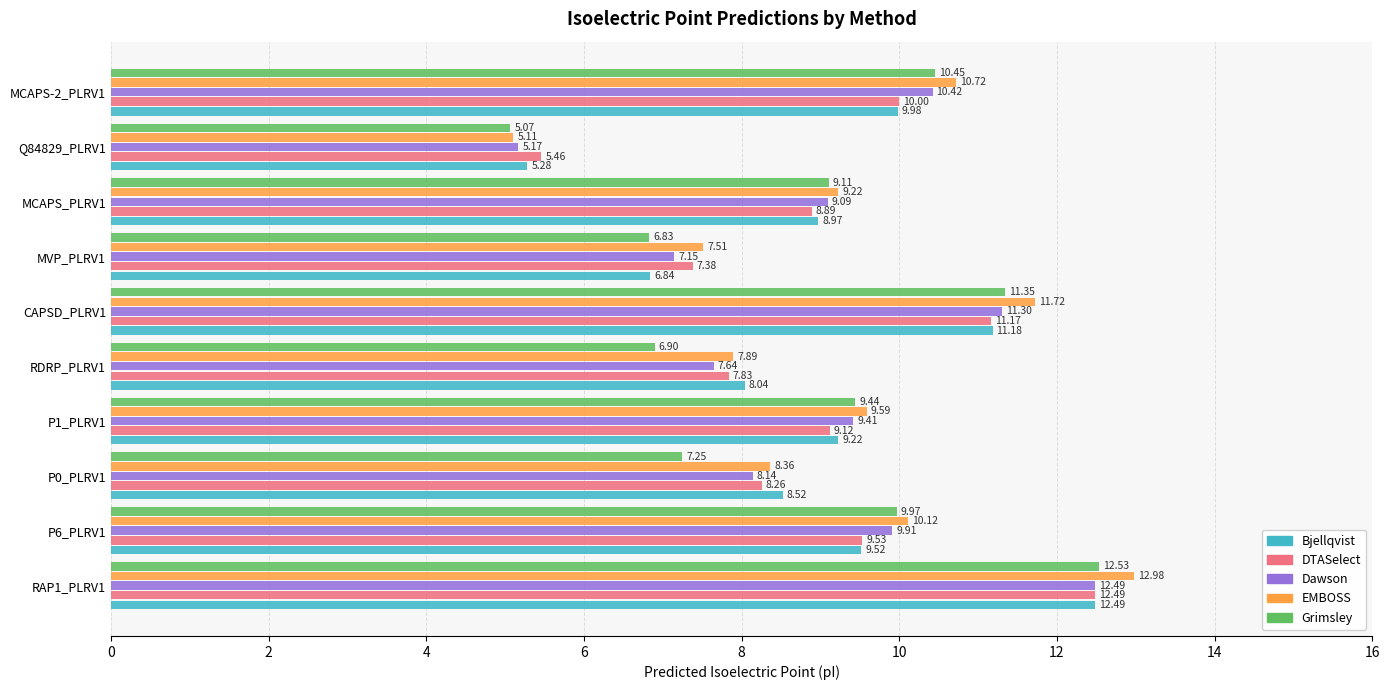

How many data points in DTASelect are less than 9?

5